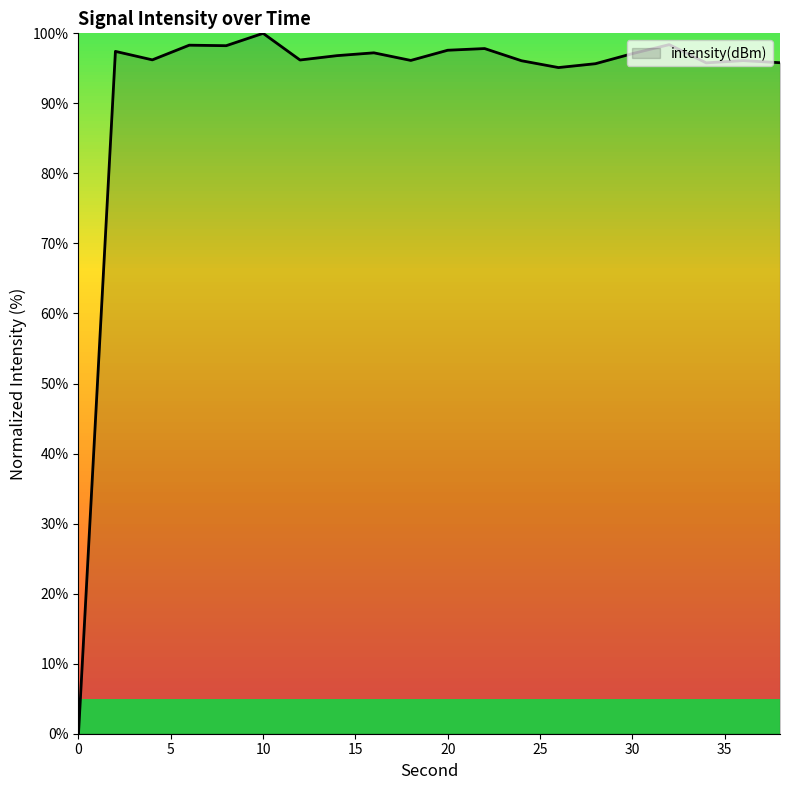

What is the maximum value shown in the chart?

100.0